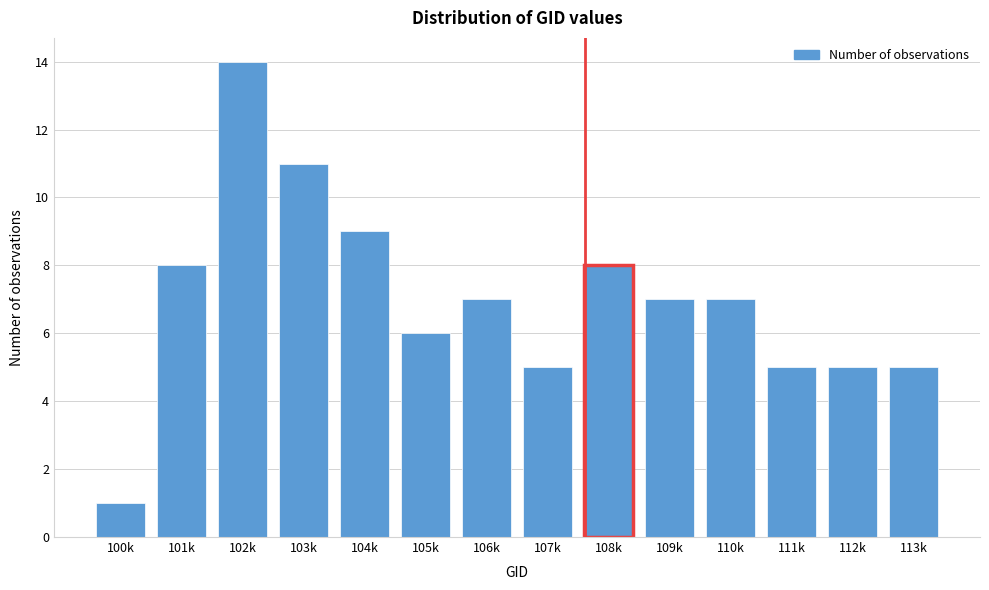

Reading right to left, extract all data points from this chart.

113k=5	112k=5	111k=5	110k=7	109k=7	108k=8	107k=5	106k=7	105k=6	104k=9	103k=11	102k=14	101k=8	100k=1